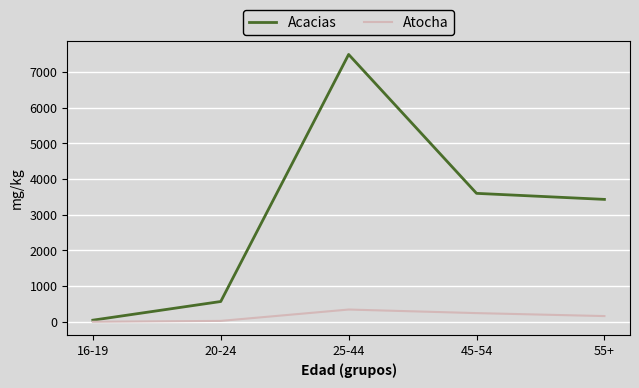

What is the greatest value displayed?

7489